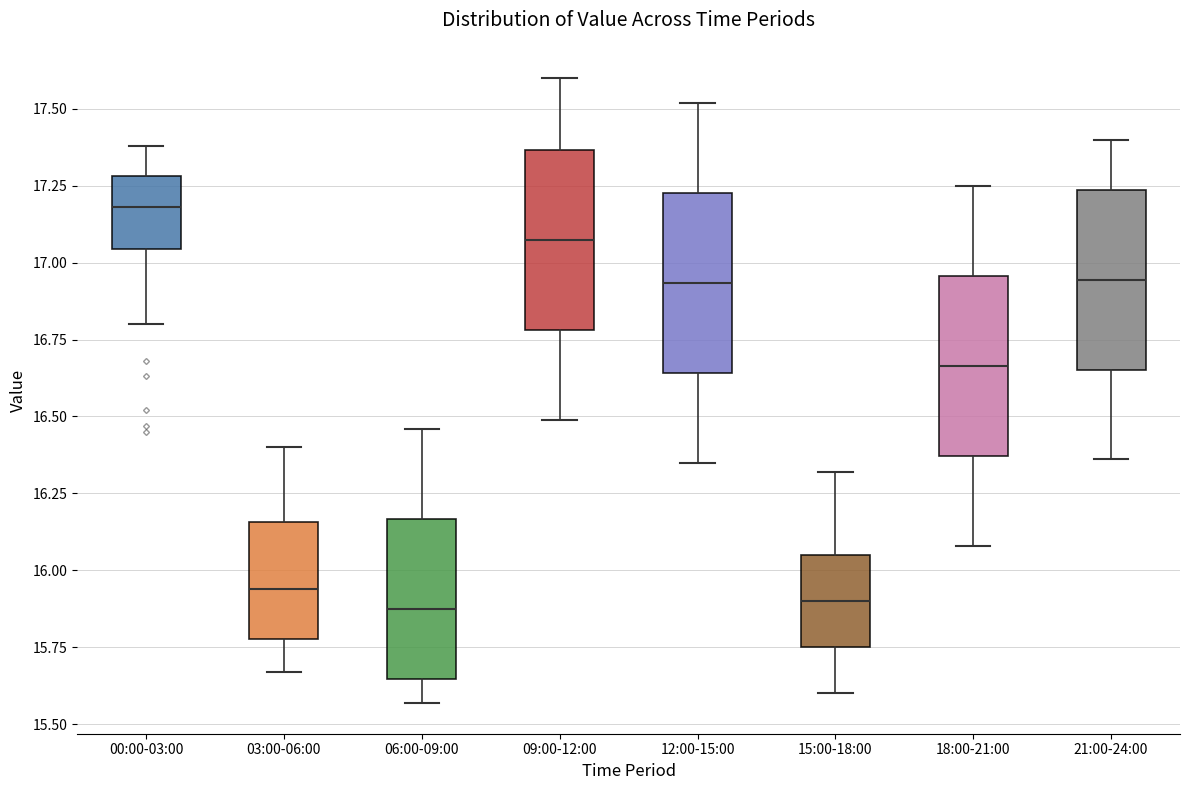

Reading left to right, read every box against the y-axis: the position of its median line, the range the box covers, and the ends of its whiskers. The values are not printed on the chart, so give them approximately, as read against the axis.

00:00-03:00: median 17.20, box 17.05 to 17.30, whiskers 16.80 to 17.40
03:00-06:00: median 15.95, box 15.80 to 16.15, whiskers 15.65 to 16.40
06:00-09:00: median 15.90, box 15.65 to 16.15, whiskers 15.55 to 16.45
09:00-12:00: median 17.10, box 16.80 to 17.35, whiskers 16.50 to 17.60
12:00-15:00: median 16.95, box 16.65 to 17.25, whiskers 16.35 to 17.50
15:00-18:00: median 15.90, box 15.75 to 16.05, whiskers 15.60 to 16.30
18:00-21:00: median 16.65, box 16.35 to 16.95, whiskers 16.10 to 17.25
21:00-24:00: median 16.95, box 16.65 to 17.25, whiskers 16.35 to 17.40